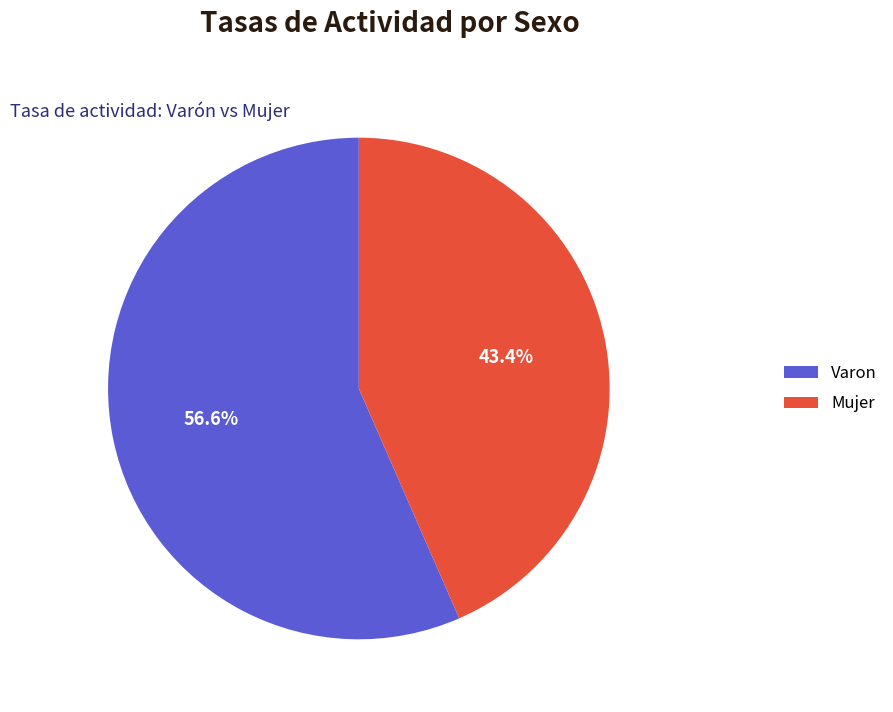

What is the largest slice in the pie chart?

Varon